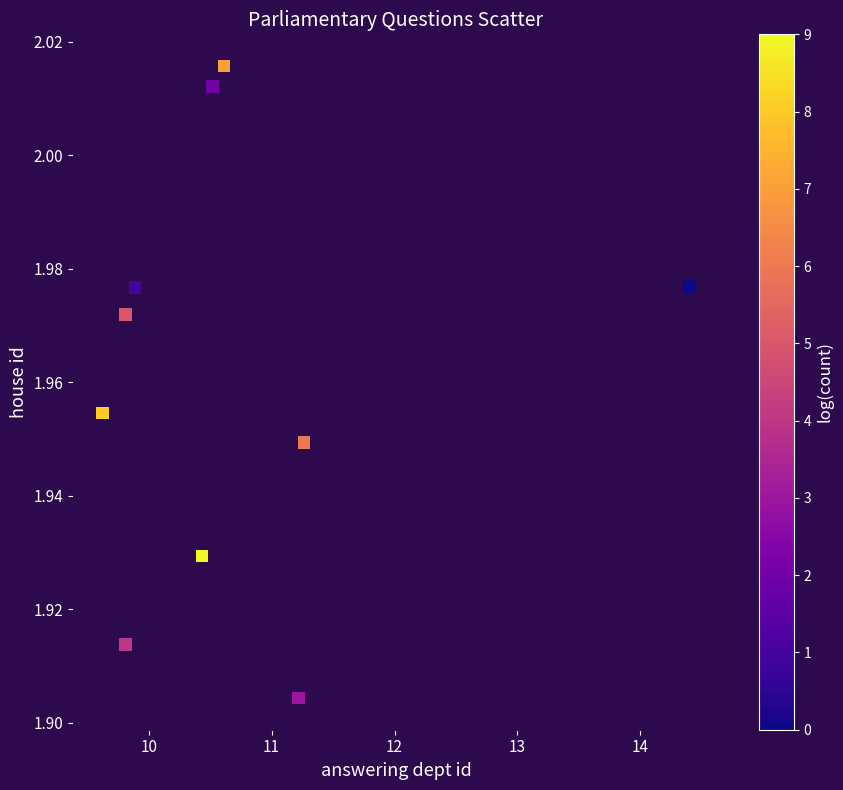

What is the range of X values (max minus min)?

4.8